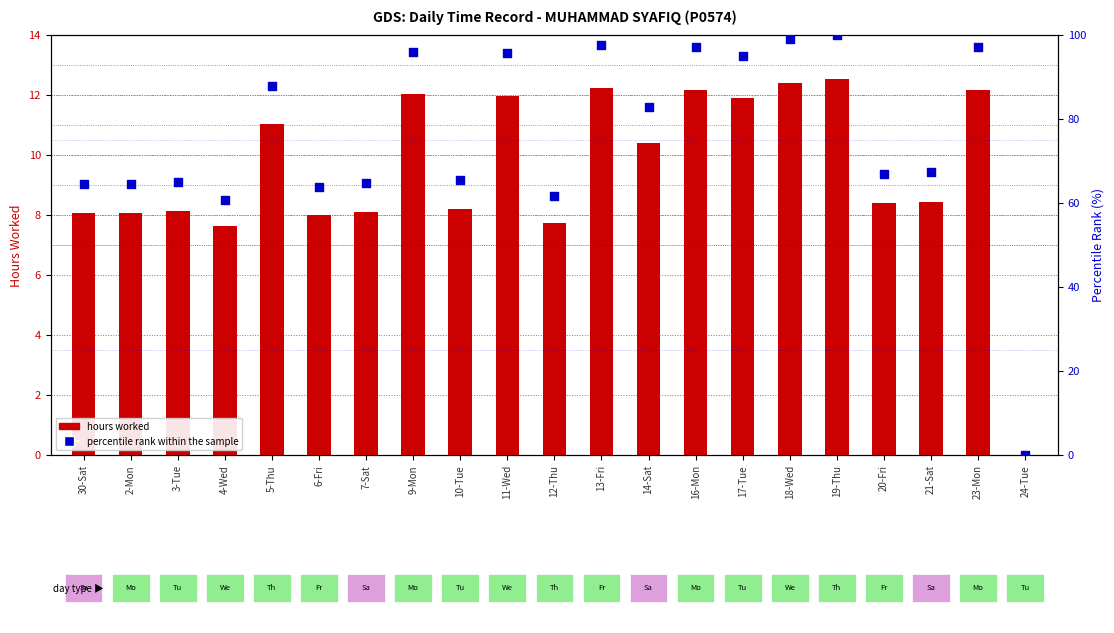

Which series has the widest spread of Y values?

percentile rank within the sample